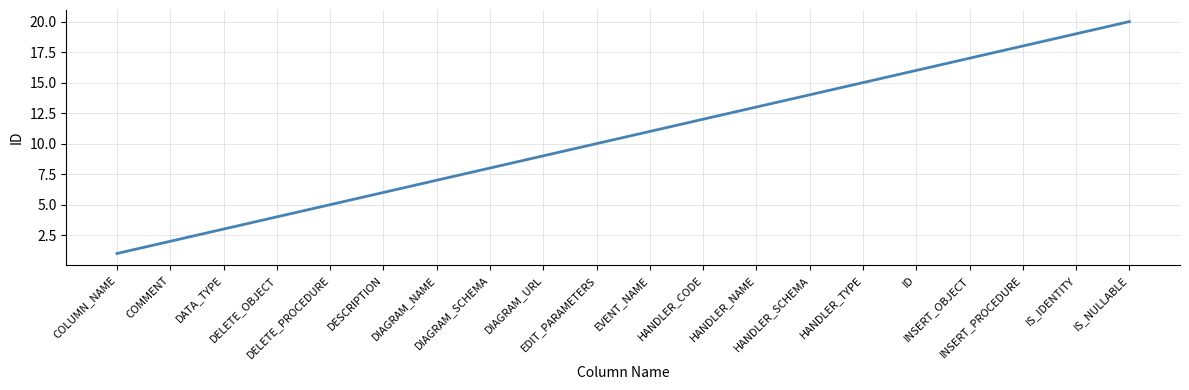

What is the maximum value shown in the chart?

20